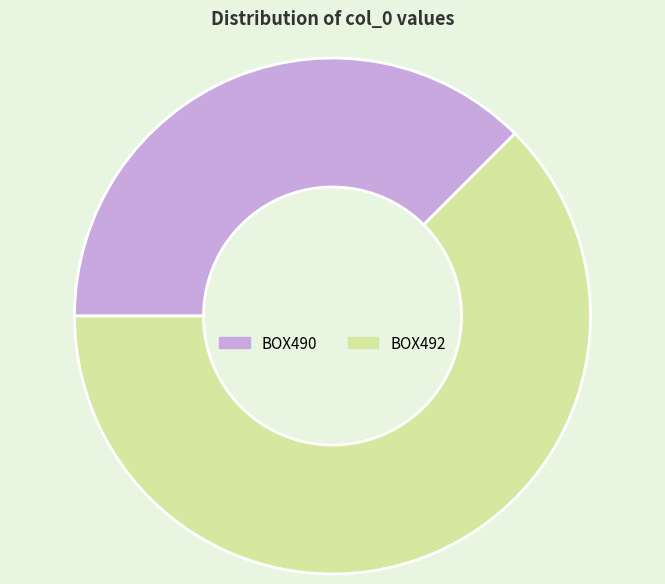

True or false: BOX492 accounts for 62% of the total.

True